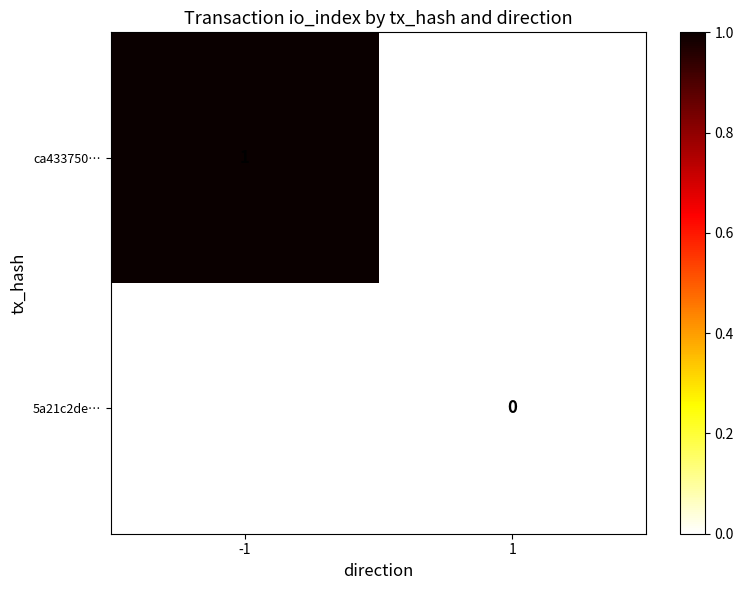

How many categories are shown in the chart?

2